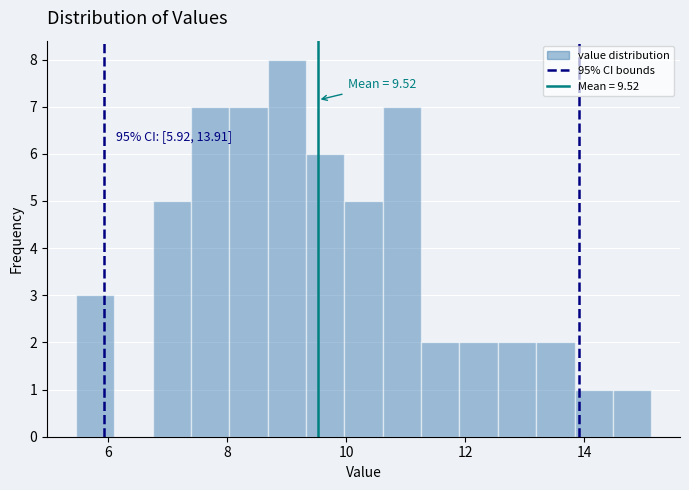

Around what value on the x-axis is the tallest bar? Give the approximate position of its centre, as read against the axis.

9.0